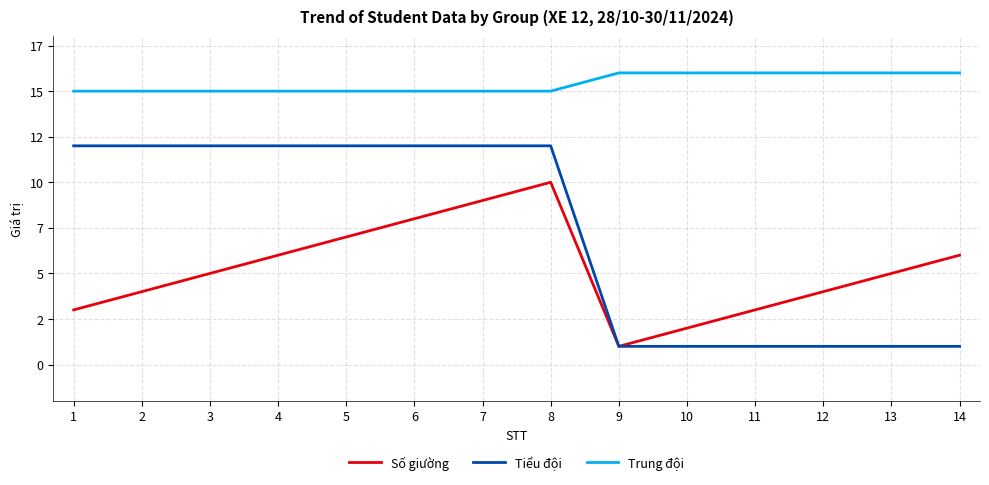

What is the value of the Tiểu đội point at the 4th from the left?

12